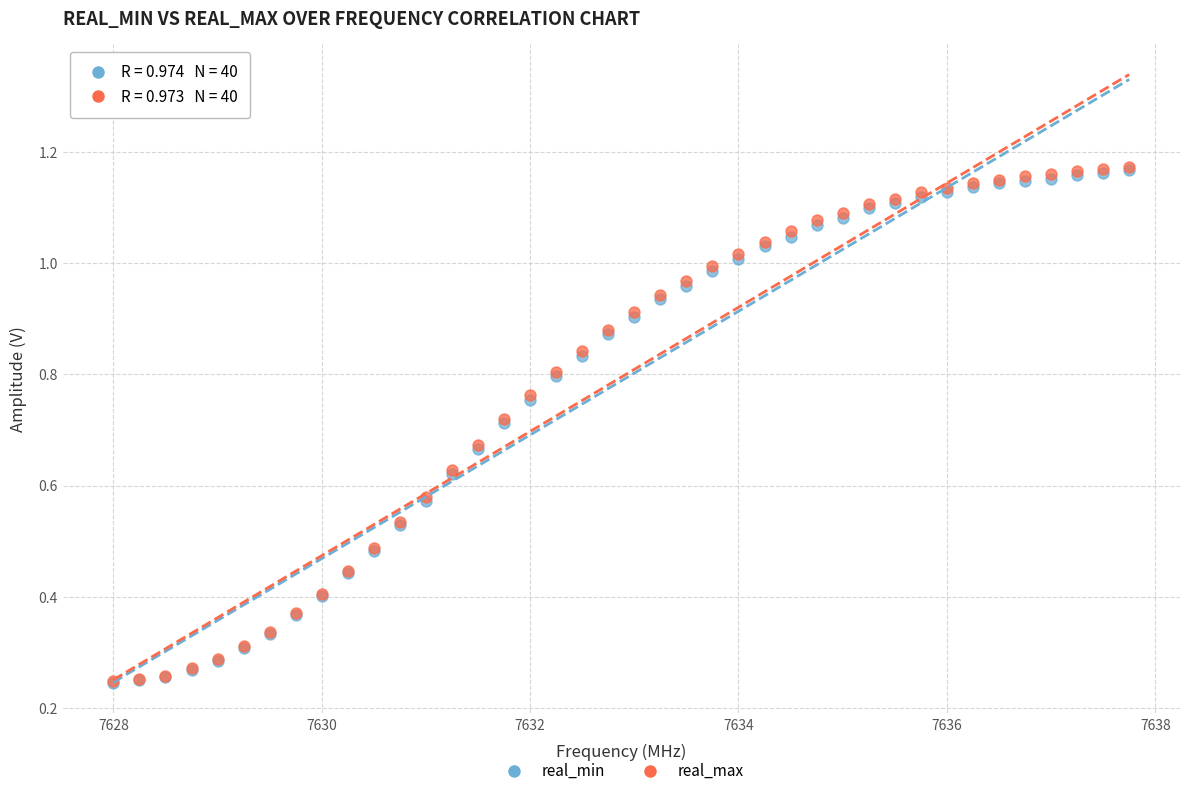

Which series has the largest Y range (max minus min)?

real_max